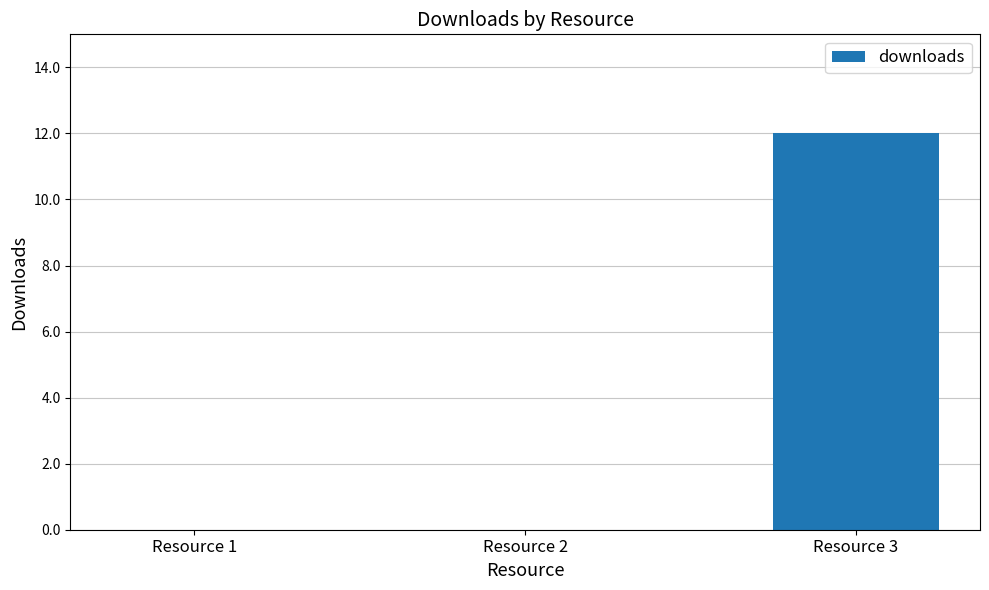

The chart shows a value of 0 at Resource 1. True or false?

True